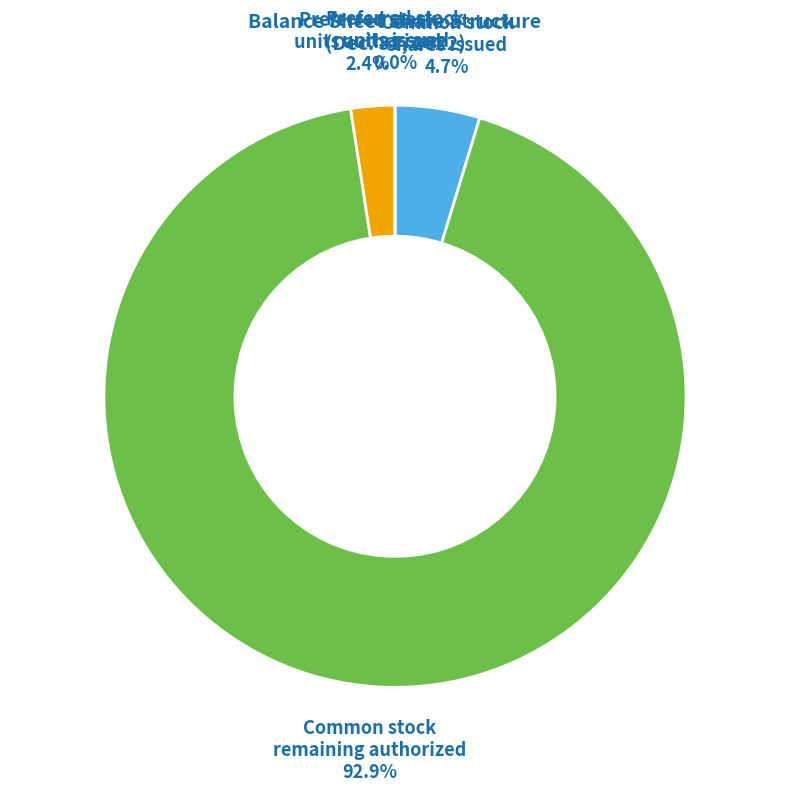

To the nearest percent, what portion does Preferred stock units authorized represent?

2%